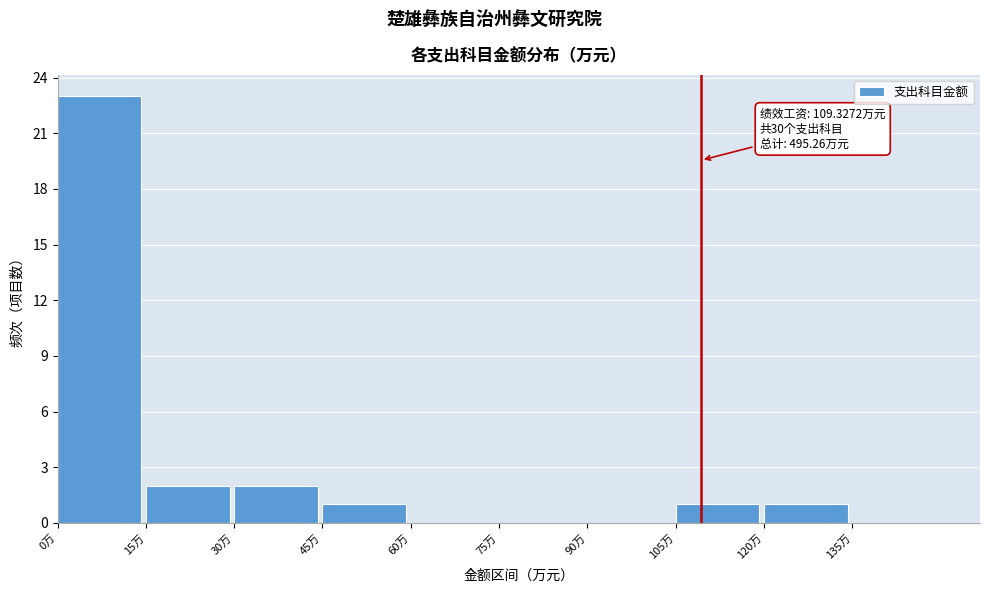

Which range on the x-axis has the tallest bar?

0 to 15